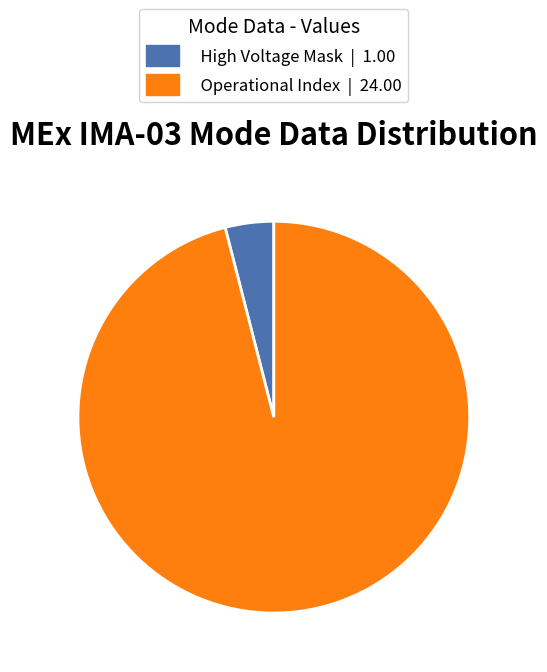

How many segments does this pie chart have?

2